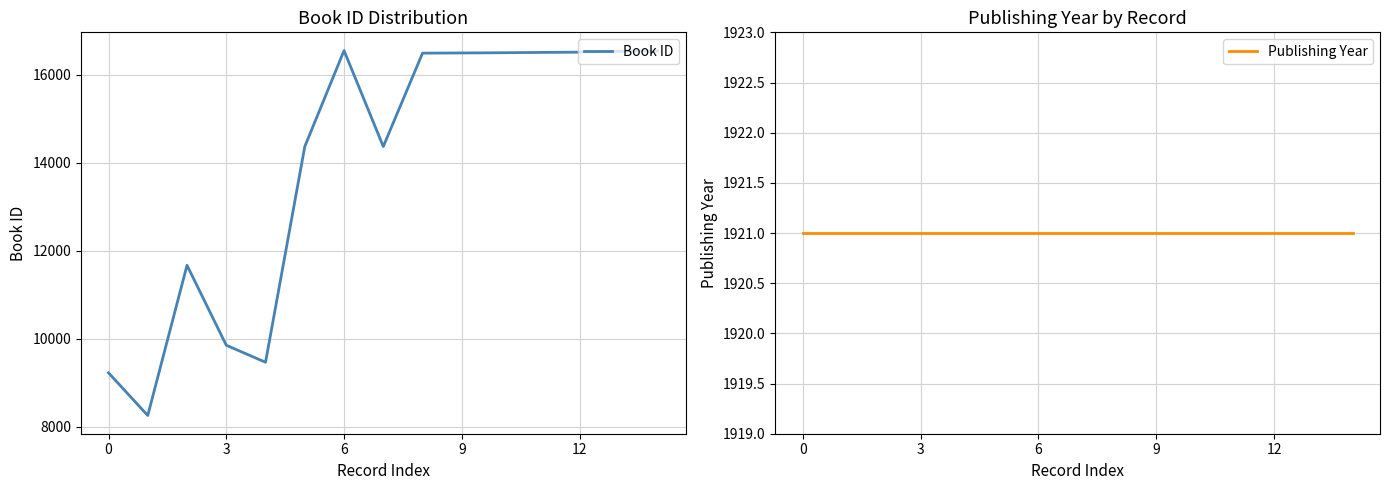

True or false: Publishing Year and Book ID cross at least once.

False